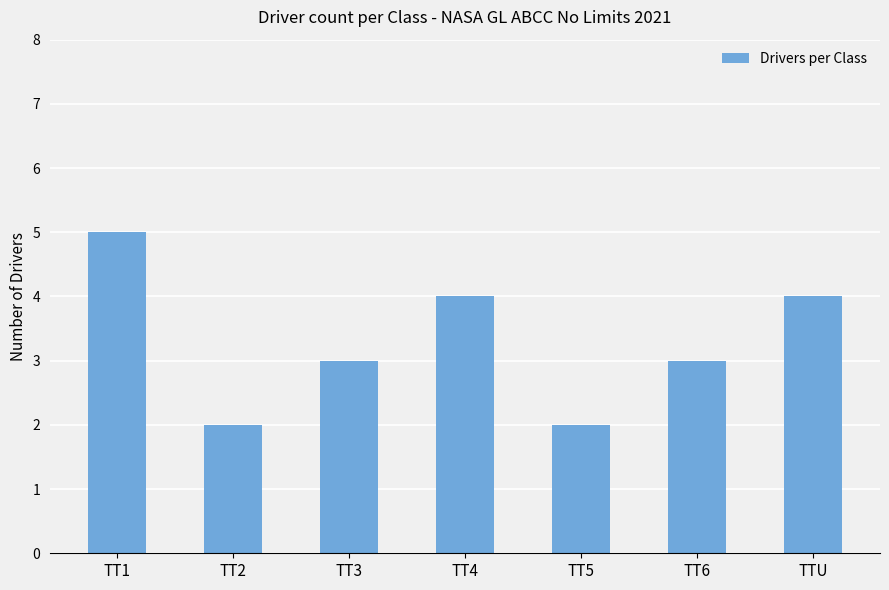

Reading left to right, extract all data points from this chart.

TT1=5	TT2=2	TT3=3	TT4=4	TT5=2	TT6=3	TTU=4